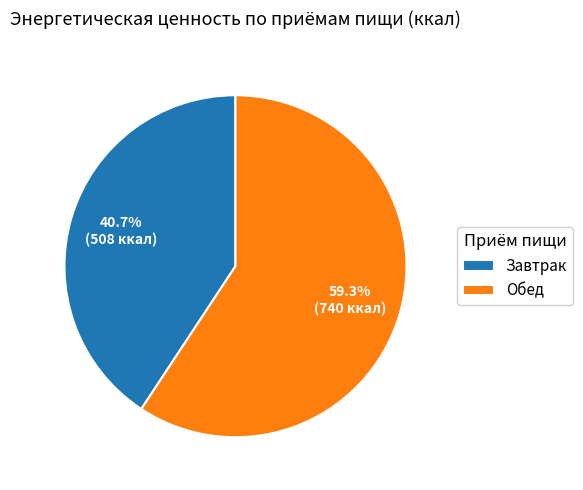

Is the sum of Обед and Завтрак greater than half?

Yes